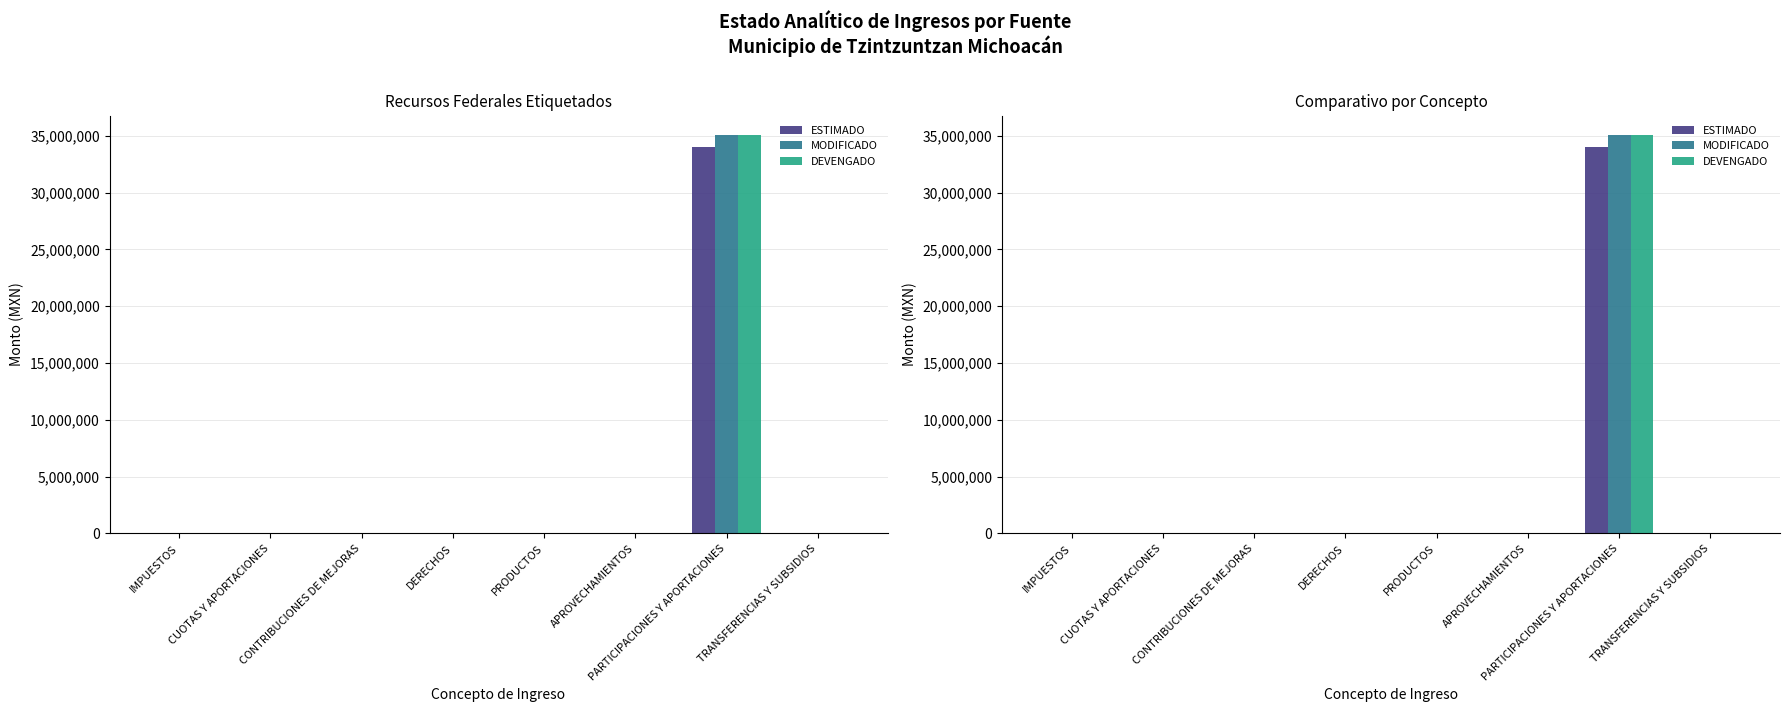

What are all the series names shown in the legend?

ESTIMADO, MODIFICADO, DEVENGADO